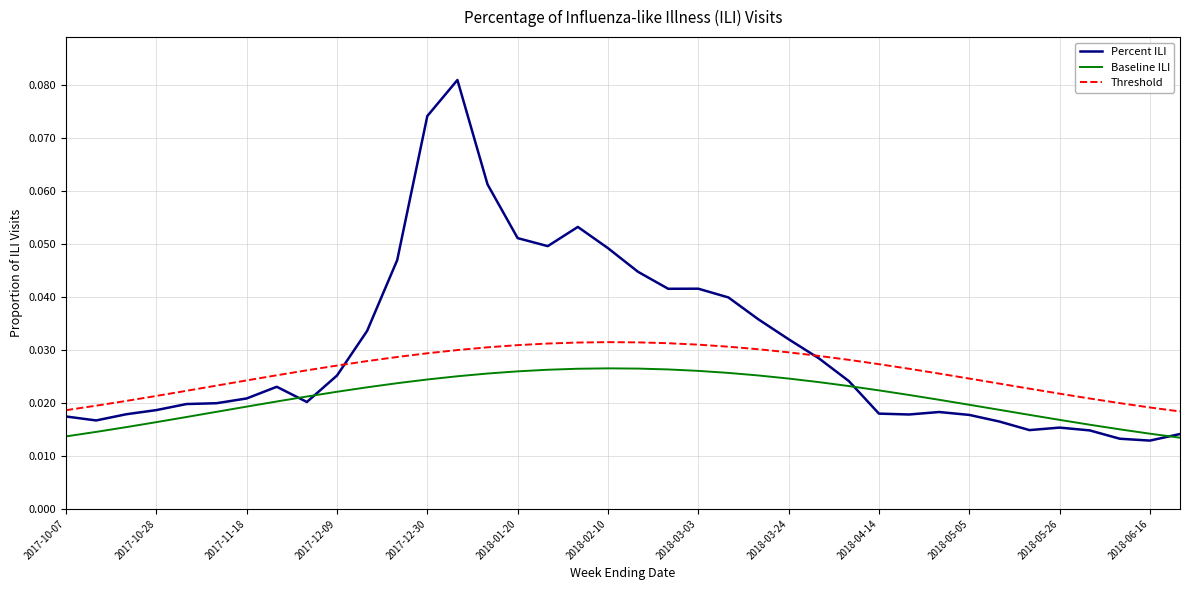

Which series has the widest spread of values?

Percent ILI